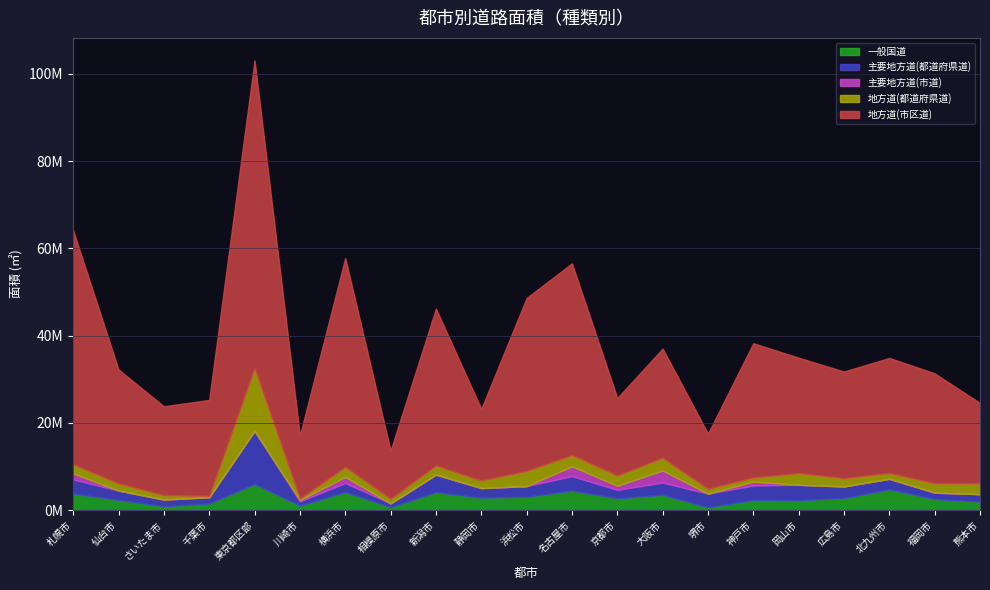

How many lines are shown in the chart?

5